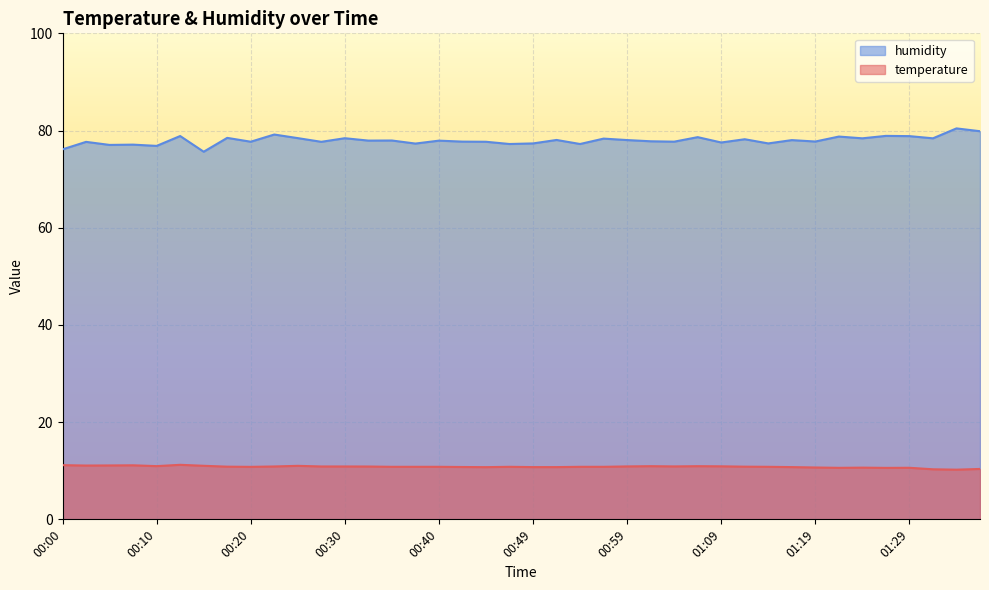

What is the label of the 36th point from the left?

01:27